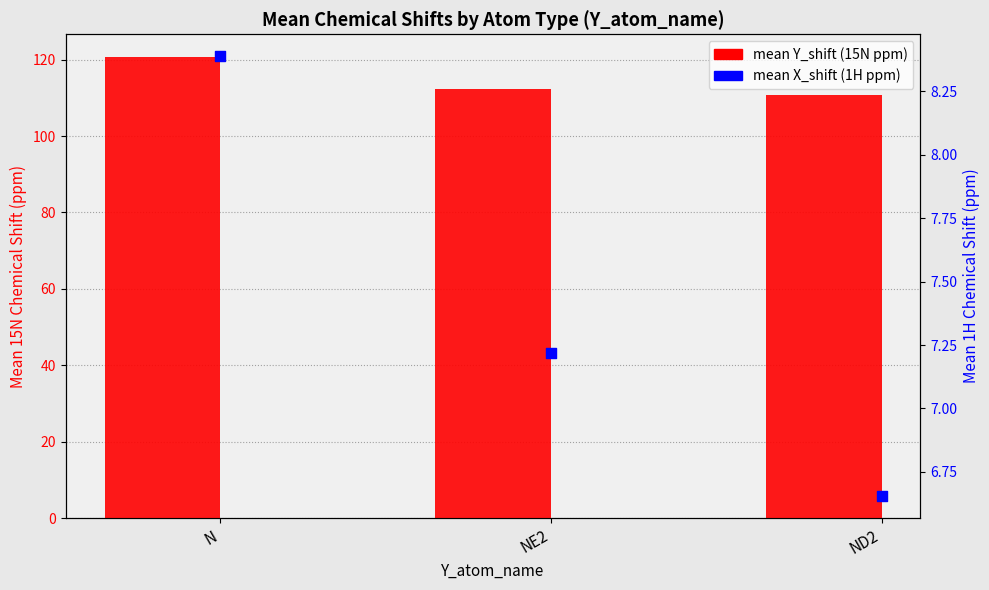

Which series has the widest spread of Y values?

mean Y_shift